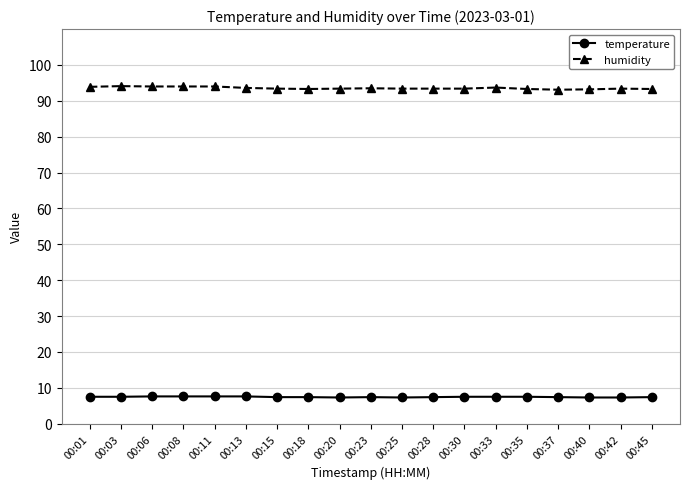

What are all the series names shown in the legend?

temperature, humidity